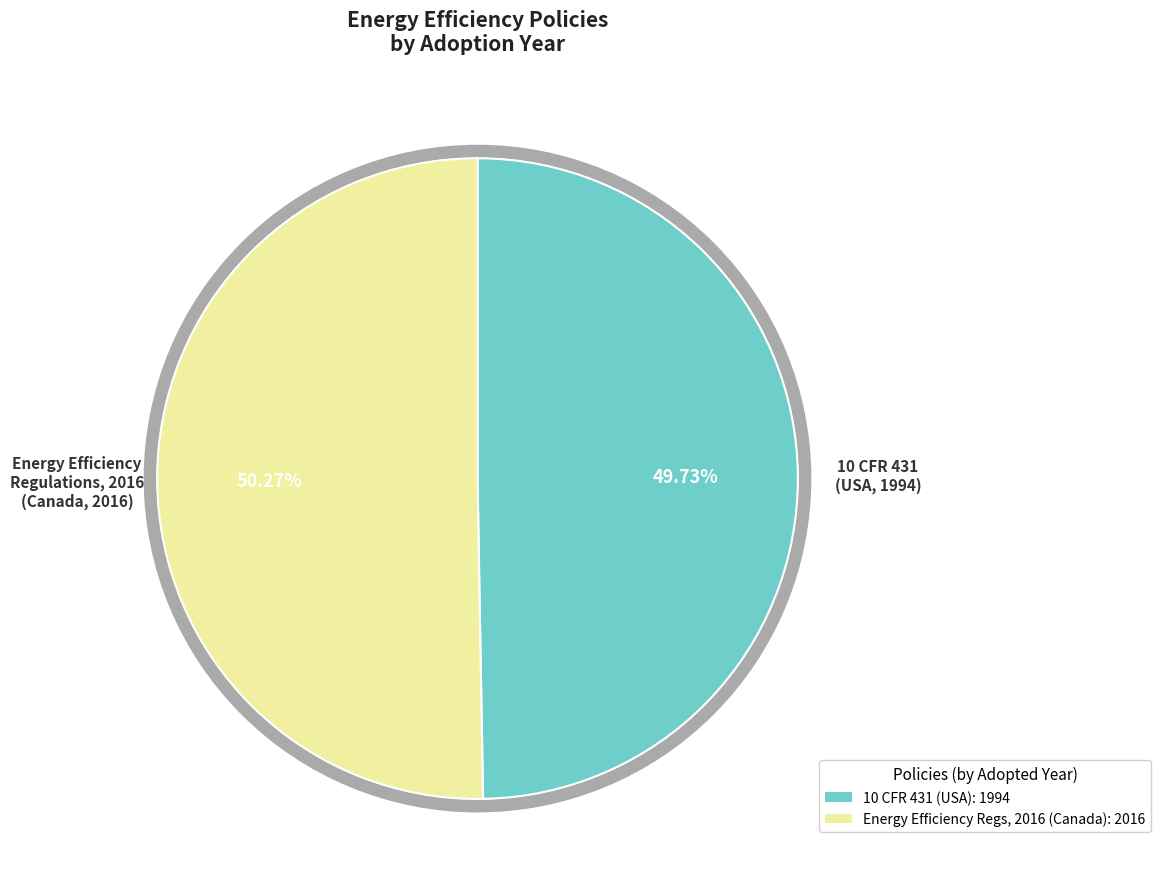

Does 10 CFR 431 account for over 50% of the chart?

No